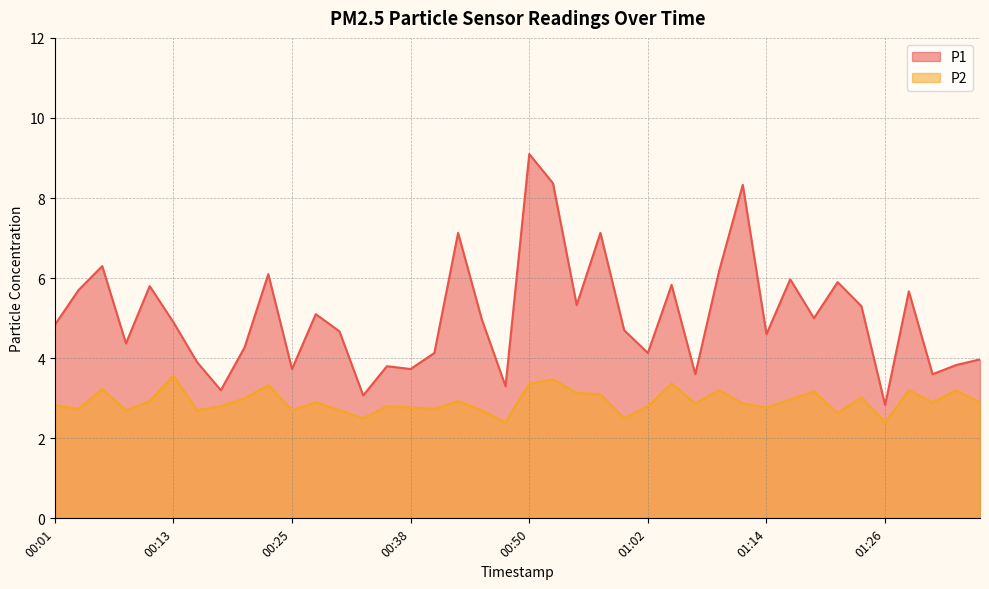

Reading left to right, what are all the values shown in this chart?

P1: 00:01=4.8	00:03=5.7	00:06=6.3	00:08=4.4	00:11=5.8	00:13=4.9	00:16=3.9	00:18=3.2	00:21=4.3	00:23=6.1	00:25=3.7	00:28=5.1	00:30=4.7	00:33=3.1	00:35=3.8	00:38=3.7	00:40=4.1	00:43=7.1	00:45=5.0	00:48=3.3	00:50=9.1	00:52=8.4	00:55=5.3	00:57=7.1	01:00=4.7	01:02=4.1	01:05=5.8	01:07=3.6	01:09=6.2	01:12=8.3	01:14=4.6	01:17=6.0	01:19=5.0	01:22=5.9	01:24=5.3	01:26=2.8	01:29=5.7	01:31=3.6	01:34=3.8	01:36=4.0
P2: 00:01=2.8	00:03=2.7	00:06=3.2	00:08=2.7	00:11=2.9	00:13=3.6	00:16=2.7	00:18=2.8	00:21=3.0	00:23=3.3	00:25=2.7	00:28=2.9	00:30=2.7	00:33=2.5	00:35=2.8	00:38=2.8	00:40=2.7	00:43=2.9	00:45=2.7	00:48=2.4	00:50=3.4	00:52=3.5	00:55=3.1	00:57=3.1	01:00=2.5	01:02=2.8	01:05=3.4	01:07=2.9	01:09=3.2	01:12=2.9	01:14=2.8	01:17=3.0	01:19=3.2	01:22=2.6	01:24=3.0	01:26=2.4	01:29=3.2	01:31=2.9	01:34=3.2	01:36=2.9